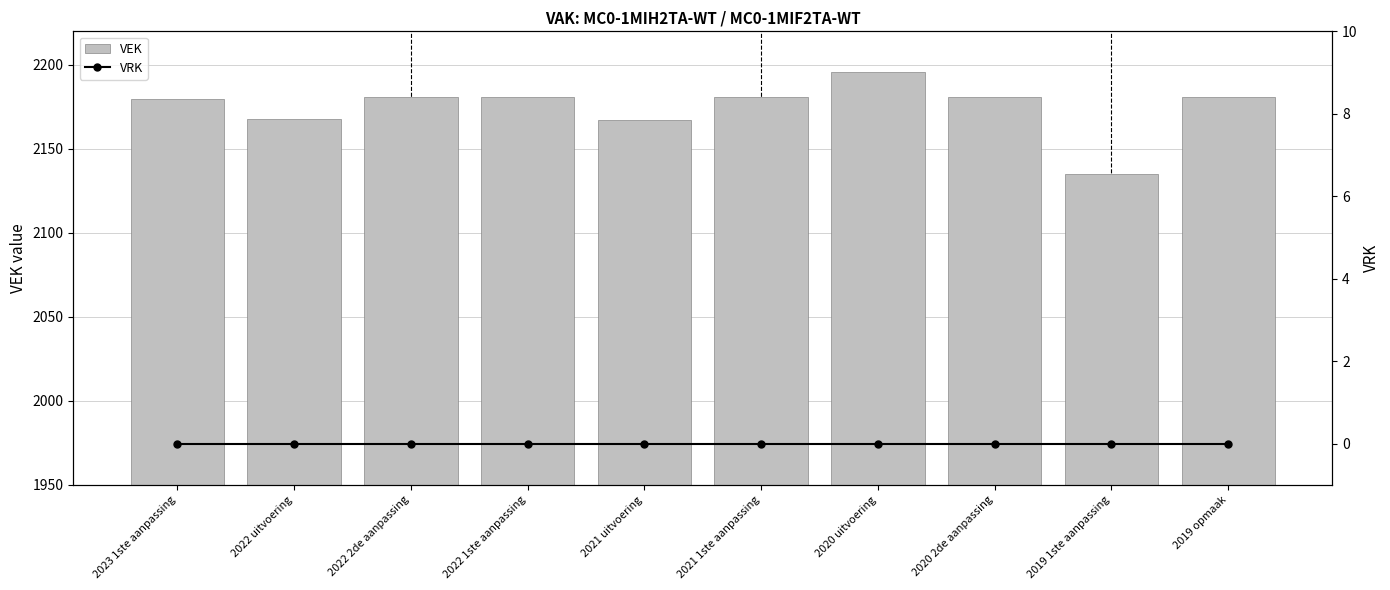

Reading left to right, extract all data points from this chart.

VEK: 2023 1ste aanpassing=2180	2022 uitvoering=2168	2022 2de aanpassing=2181	2022 1ste aanpassing=2181	2021 uitvoering=2167	2021 1ste aanpassing=2181	2020 uitvoering=2196	2020 2de aanpassing=2181	2019 1ste aanpassing=2135	2019 opmaak=2181
VRK: 2023 1ste aanpassing=0	2022 uitvoering=0	2022 2de aanpassing=0	2022 1ste aanpassing=0	2021 uitvoering=0	2021 1ste aanpassing=0	2020 uitvoering=0	2020 2de aanpassing=0	2019 1ste aanpassing=0	2019 opmaak=0